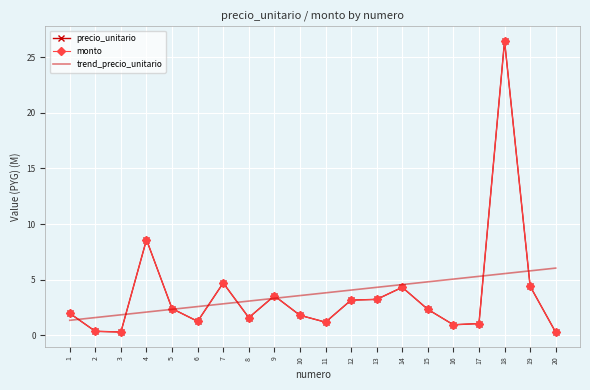

Where is precio_unitario nearest to the value 13?

4